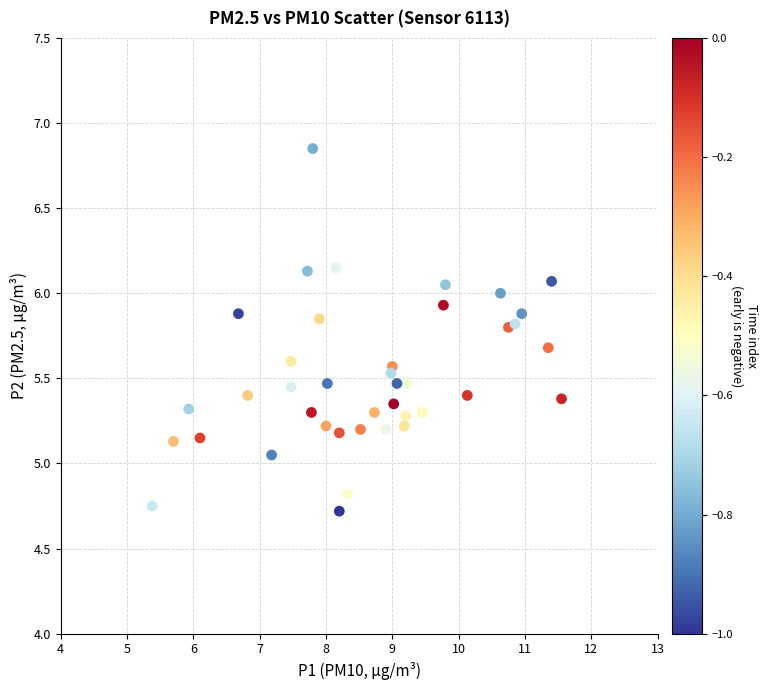

What is the range of Y values (max minus min)?

2.1